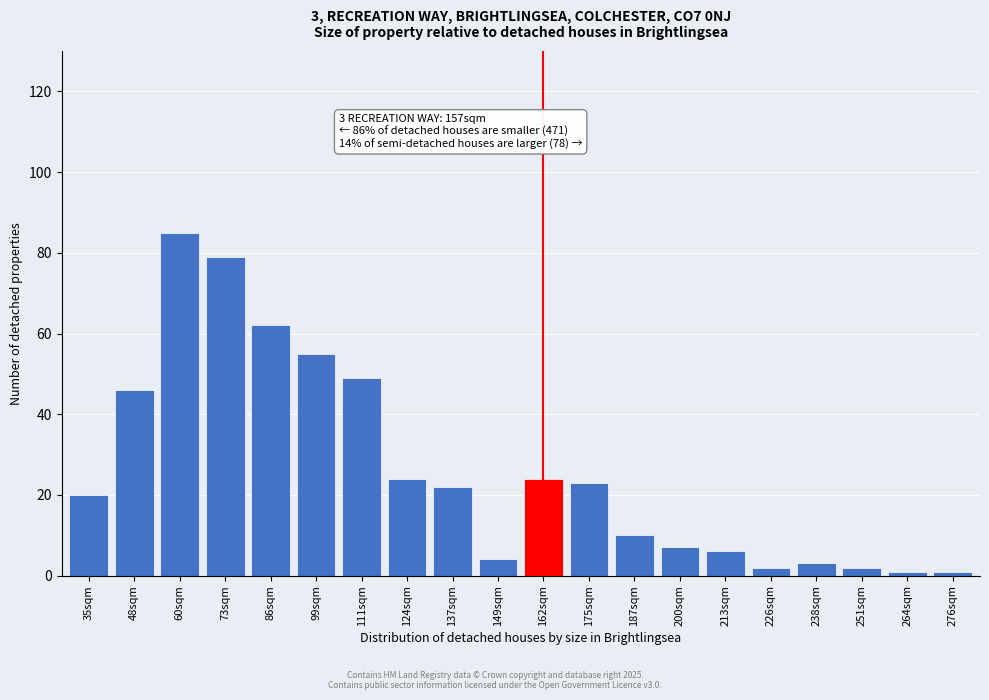

Reading left to right, transcribe all the data shown in this chart.

35sqm=20	48sqm=46	60sqm=85	73sqm=79	86sqm=62	99sqm=55	111sqm=49	124sqm=24	137sqm=22	149sqm=4	162sqm=24	175sqm=23	187sqm=10	200sqm=7	213sqm=6	226sqm=2	238sqm=3	251sqm=2	264sqm=1	276sqm=1